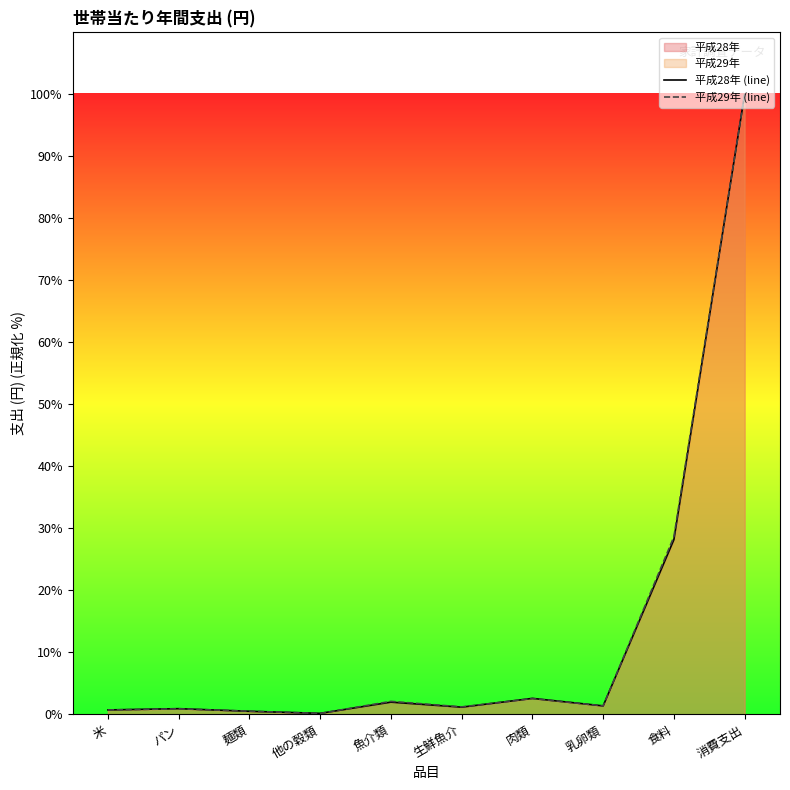

Is it true that 平成28年 (line) equals 2.6 at 肉類?

True